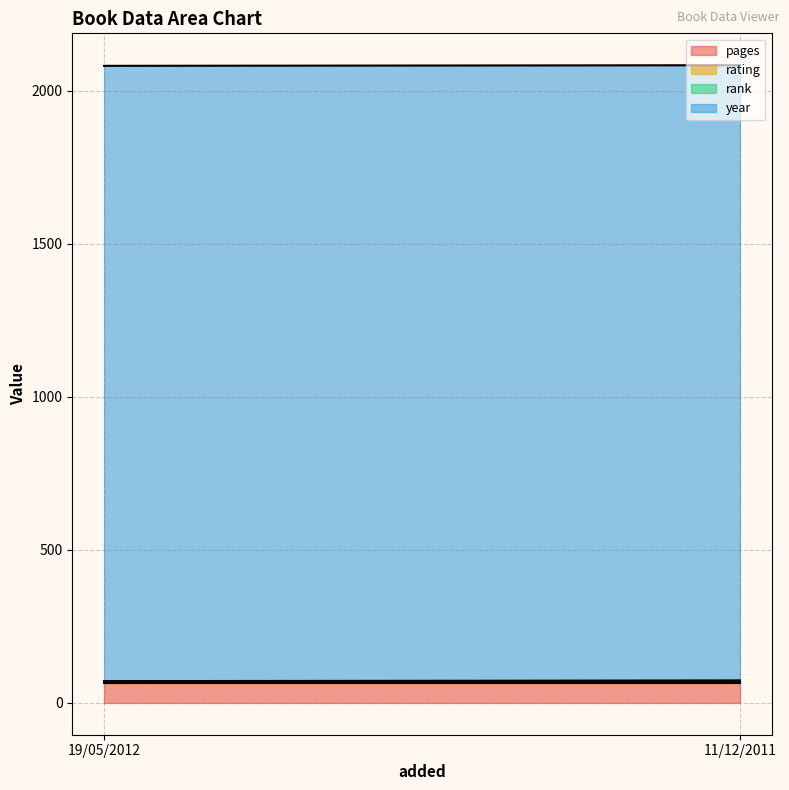

Reading right to left, extract all data points from this chart.

pages: 64	64
rating: 8	6
rank: 1	1
year: 2011	2011